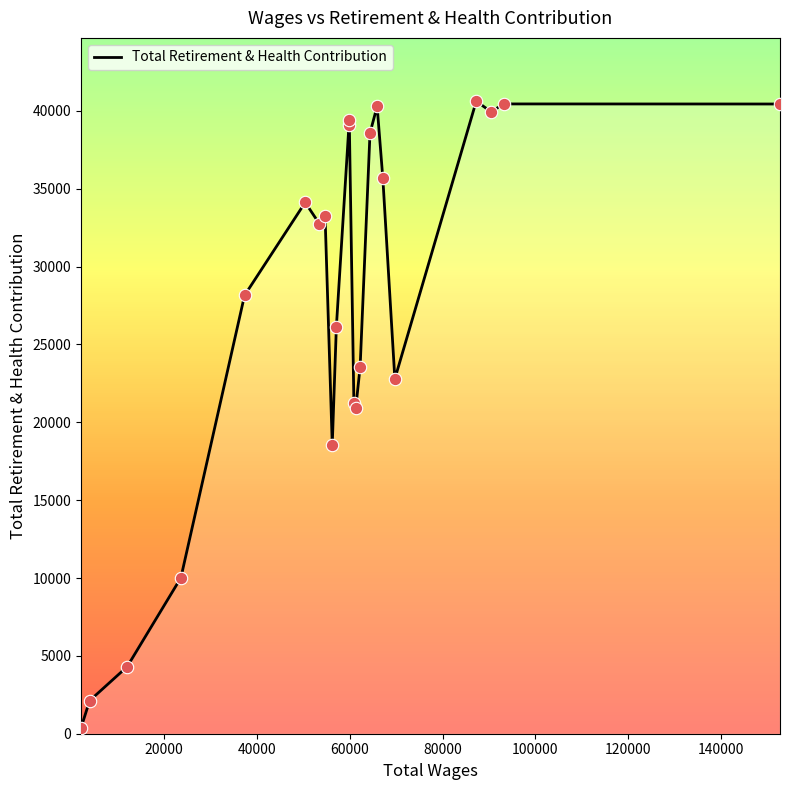

What is the greatest value displayed?

40625